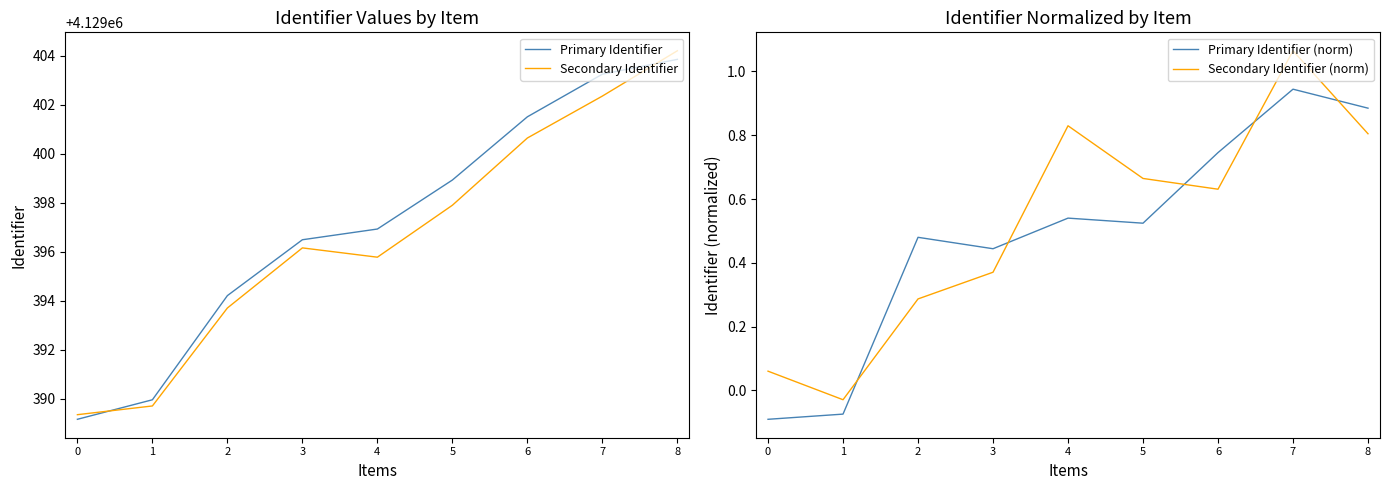

Is this an area chart (filled region under the line)?

No